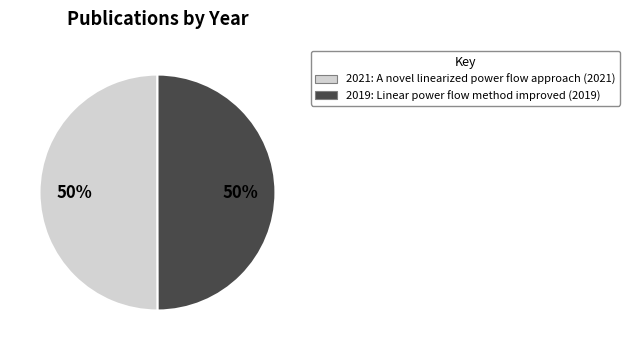

Combined, do 2019: Linear power flow method improved (2019) and 2021: A novel linearized power flow approach (2021) account for over 50%?

Yes